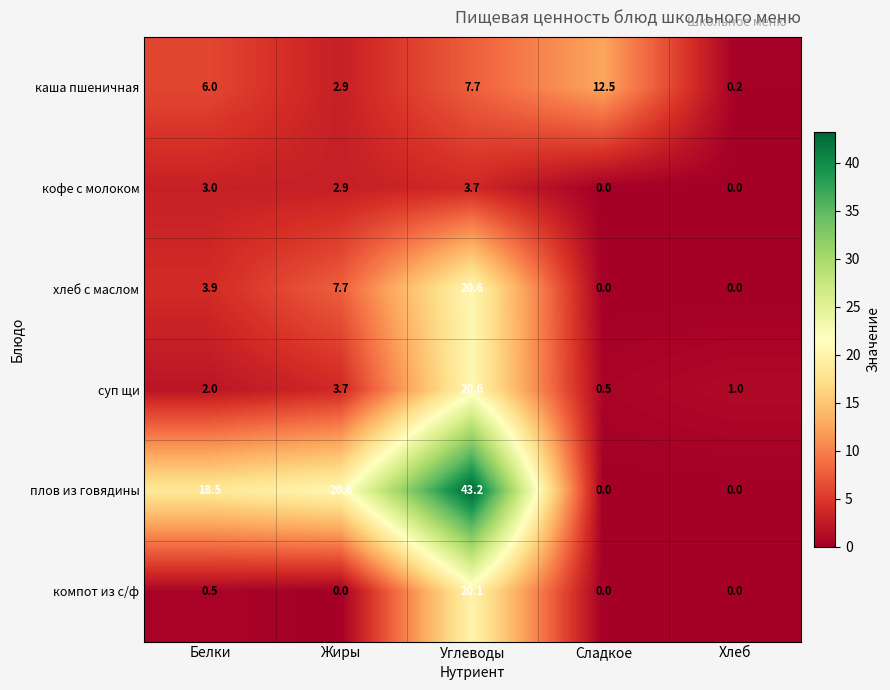

Reading left to right, what are all the values shown in this chart?

каша пшеничная: Белки=6.0	Жиры=2.9	Углеводы=7.7	Сладкое=12.5	Хлеб=0.2
кофе с молоком: Белки=3.0	Жиры=2.9	Углеводы=3.7	Сладкое=0.0	Хлеб=0.0
хлеб с маслом: Белки=3.9	Жиры=7.7	Углеводы=20.6	Сладкое=0.0	Хлеб=0.0
суп щи: Белки=2.0	Жиры=3.7	Углеводы=20.6	Сладкое=0.5	Хлеб=1.0
плов из говядины: Белки=18.5	Жиры=20.6	Углеводы=43.2	Сладкое=0.0	Хлеб=0.0
компот из с/ф: Белки=0.5	Жиры=0.0	Углеводы=20.1	Сладкое=0.0	Хлеб=0.0